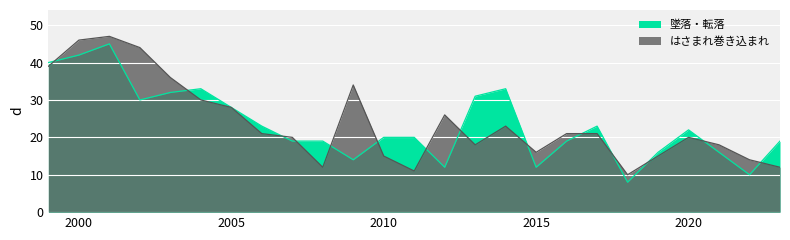

Which series has the widest spread of values?

墜落・転落